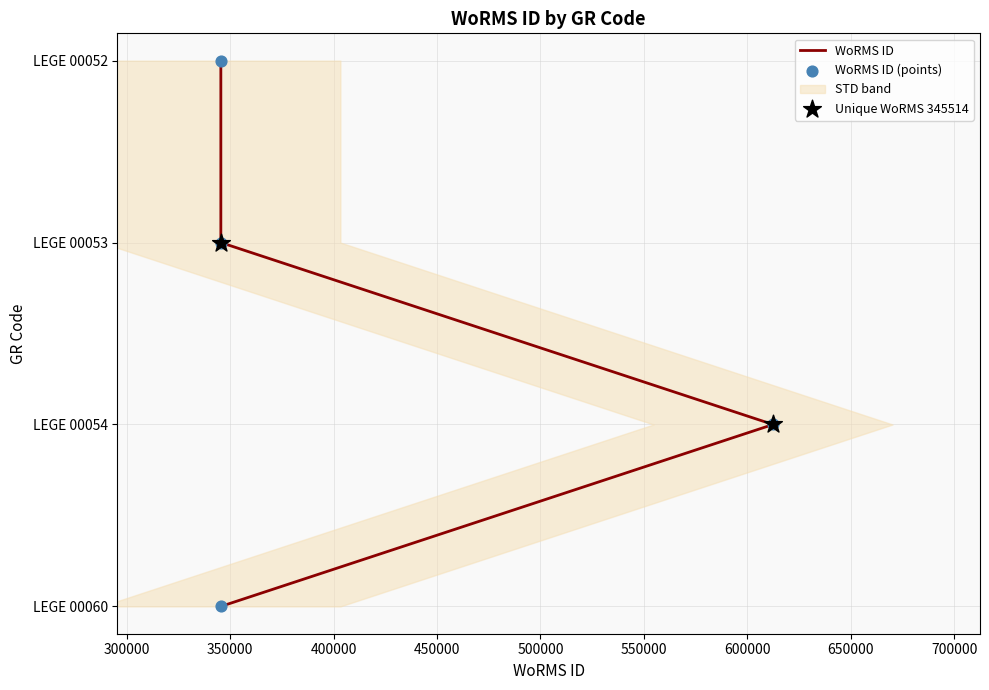

Which series has the widest spread of Y values?

WoRMS ID